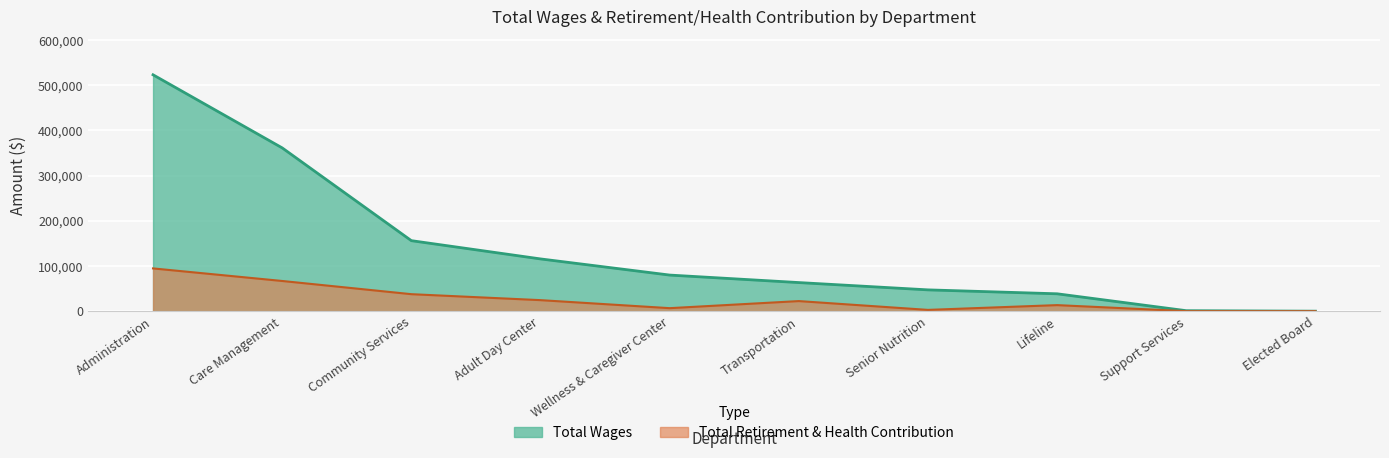

How many lines are shown in the chart?

2